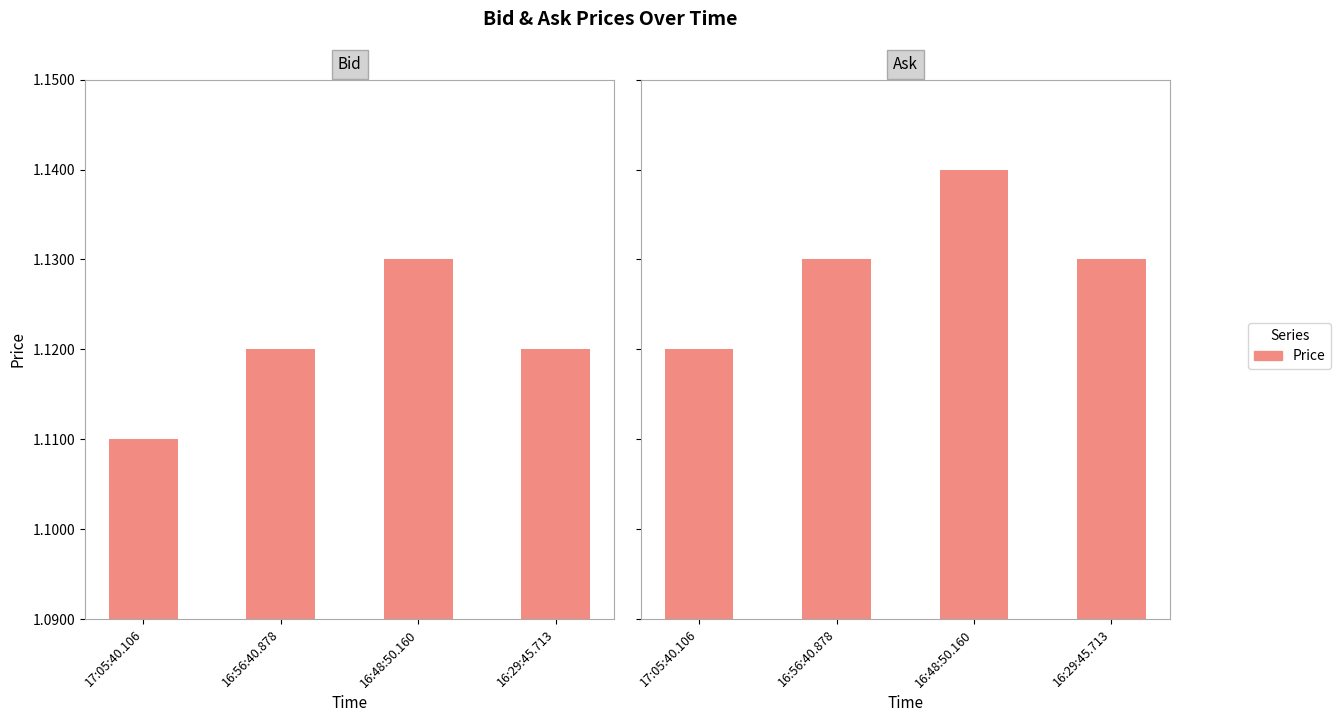

Reading left to right, what are all the values shown in this chart?

Bid: 1.1	1.1	1.1	1.1
Ask: 1.1	1.1	1.1	1.1